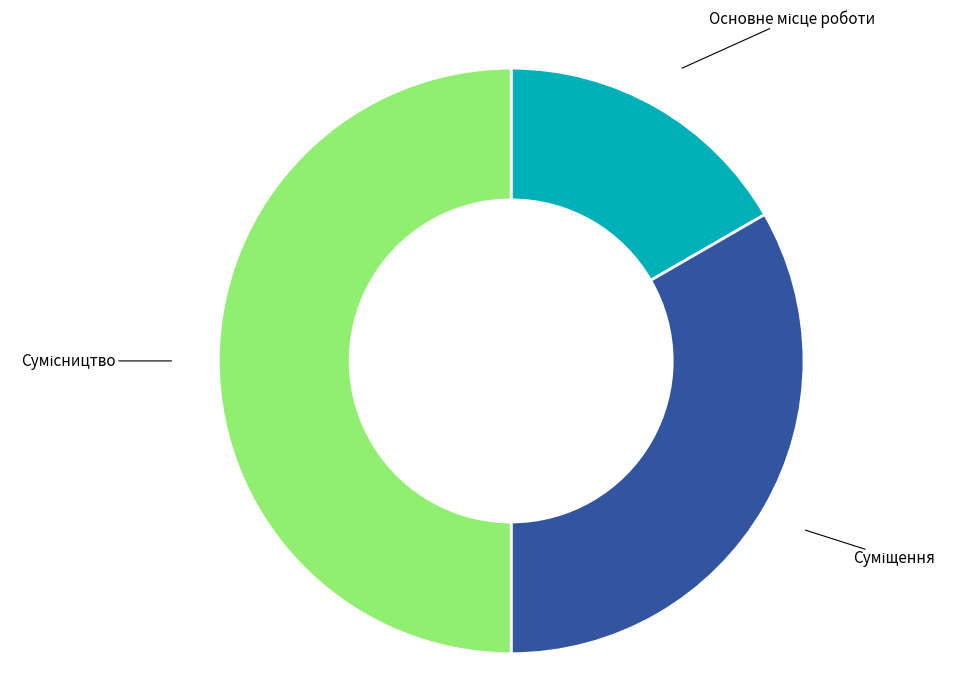

To the nearest percent, what is the average slice percentage?

33%